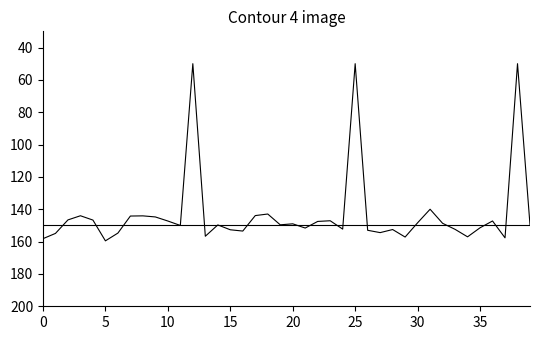

The value of NDVI at 38 is 17.7. True or false?

False